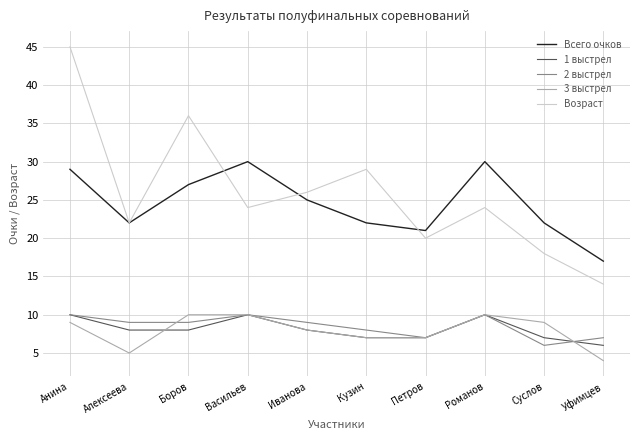

Is this an area chart (filled region under the line)?

No